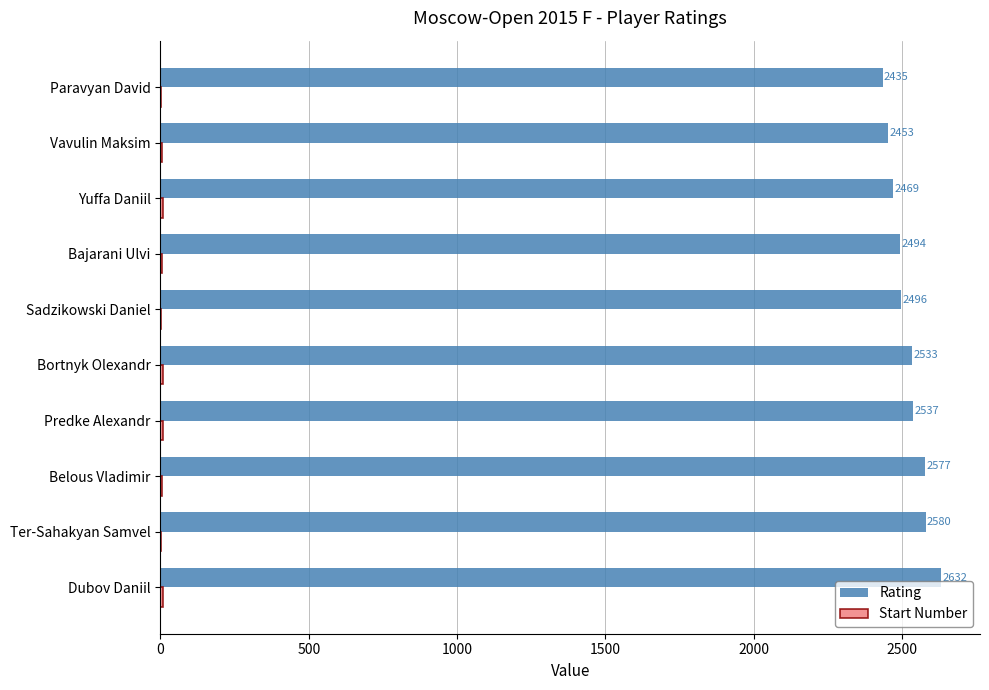

At which label is Rating closest to 2533?

Bortnyk Olexandr